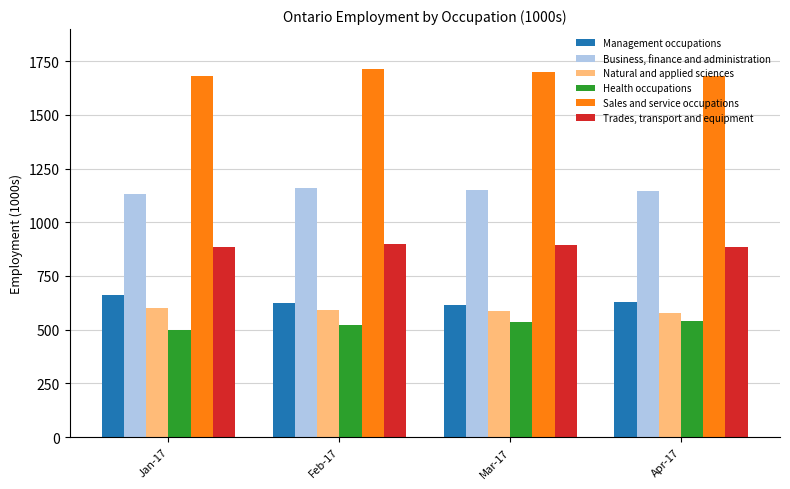

What is the label of the 4th bar from the left?

Apr-17